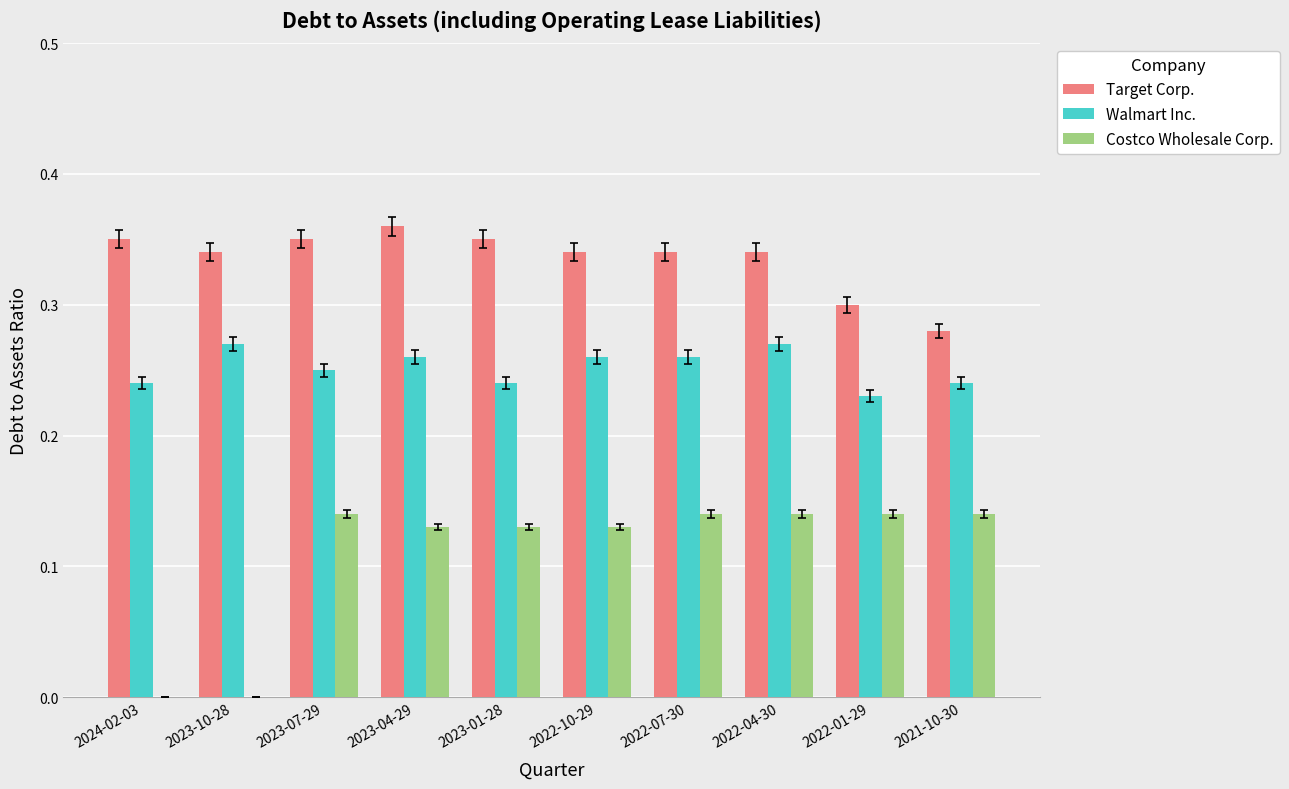

Is it true that Target Corp. equals 0.5 at 2022-01-29?

False